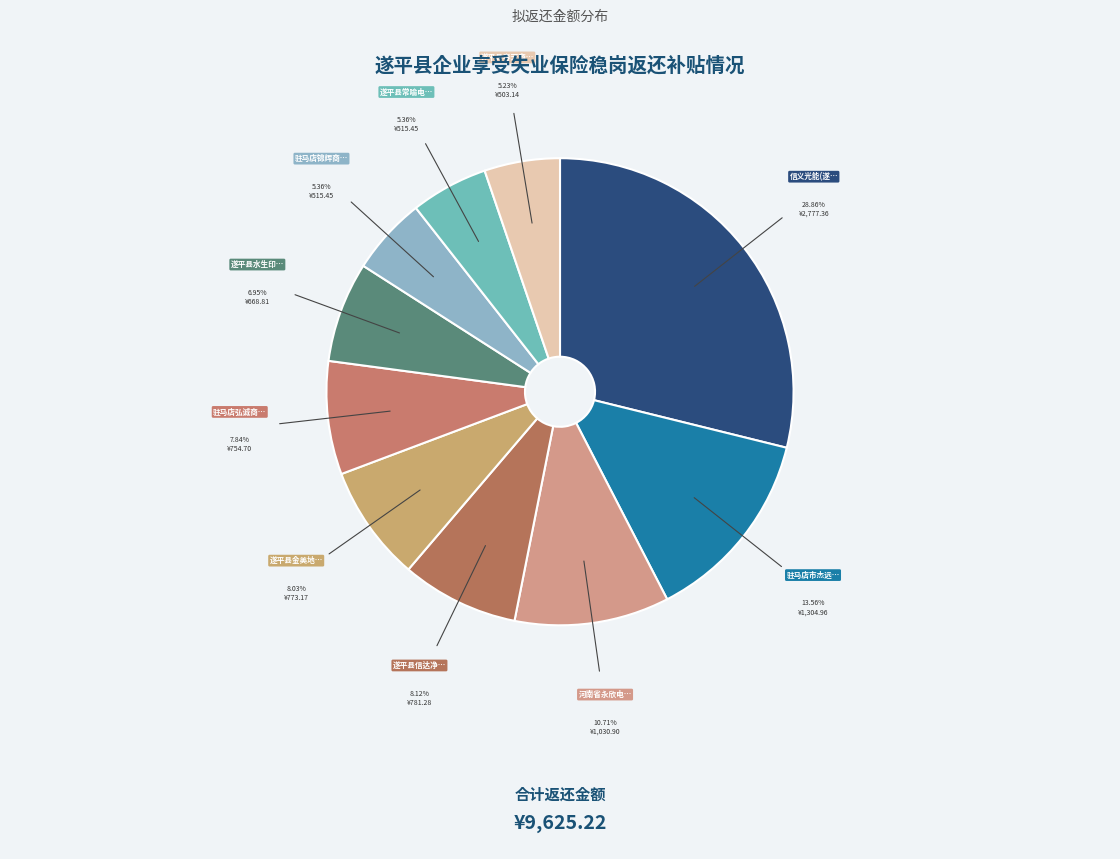

Rank the categories by value from highest to lowest.

信义光能(遂平)有限公司, 驻马店市杰远财税咨询服务有限公司, 河南省永欣电子有限公司, 遂平县信达净化工程有限公司, 遂平县金美地酒店用品有限公司, 驻马店弘诚商贸有限公司, 遂平县水生印务有限公司, 遂平县常喻电子科技有限公司, 驻马店锦辉商贸有限公司, 遂平县春天商贸有限公司